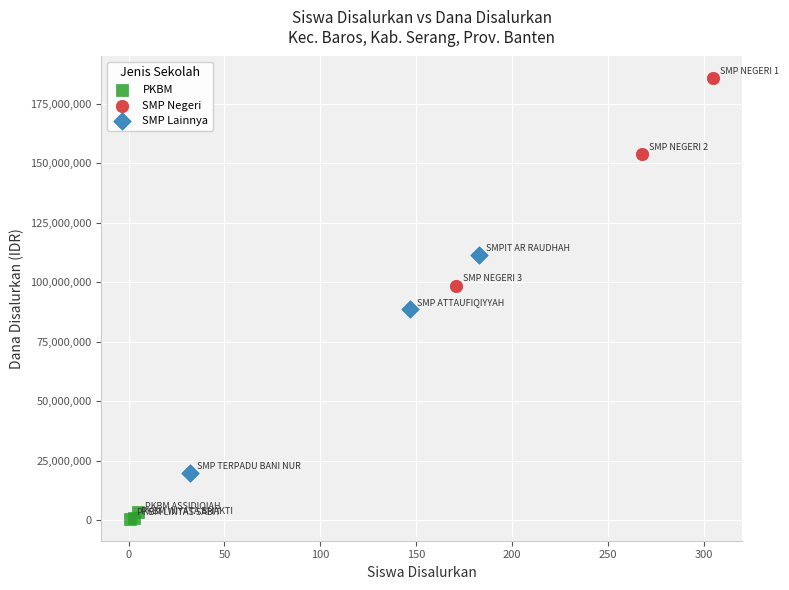

What are all the series names shown in the legend?

PKBM, SMP Negeri, SMP Lainnya